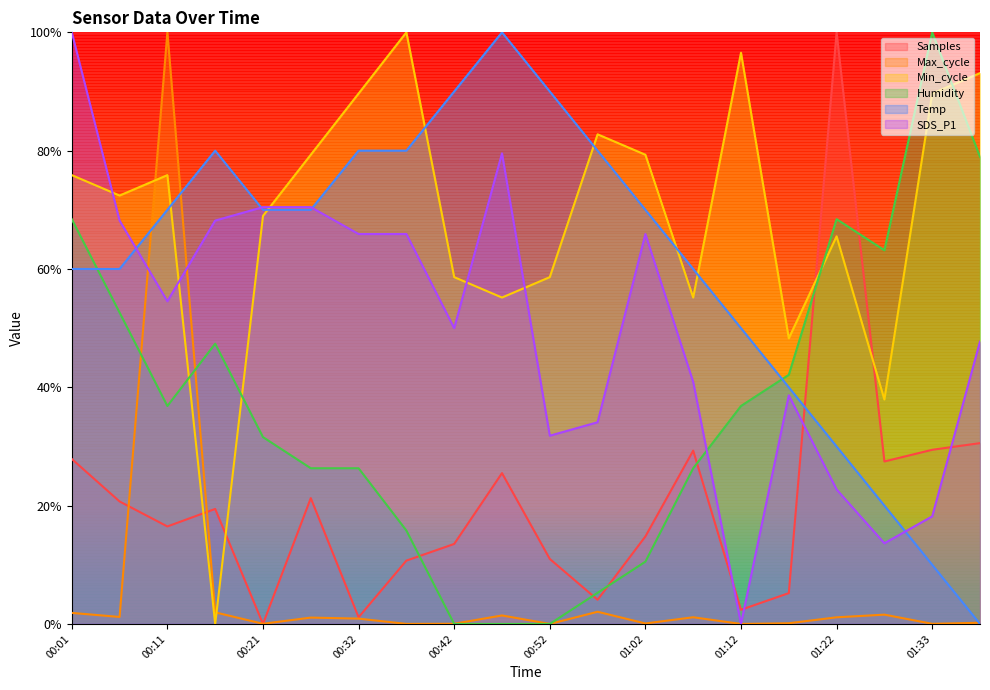

What is the highest value of the Max_cycle series?

1.0